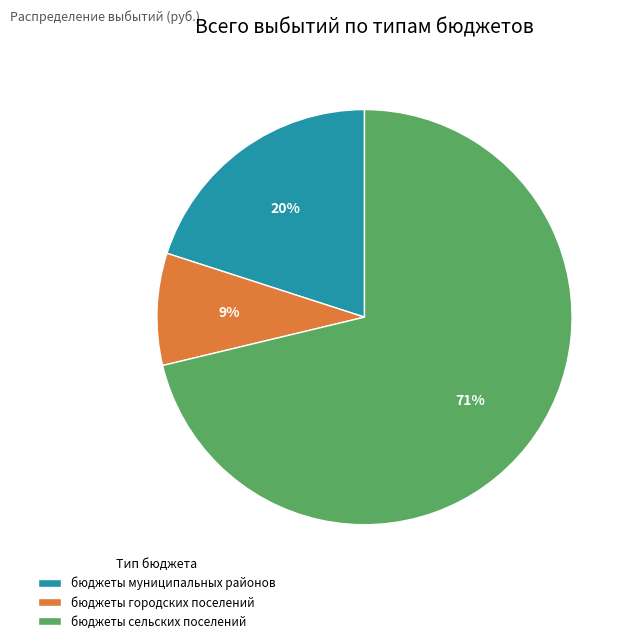

Count the number of slices in the pie.

3